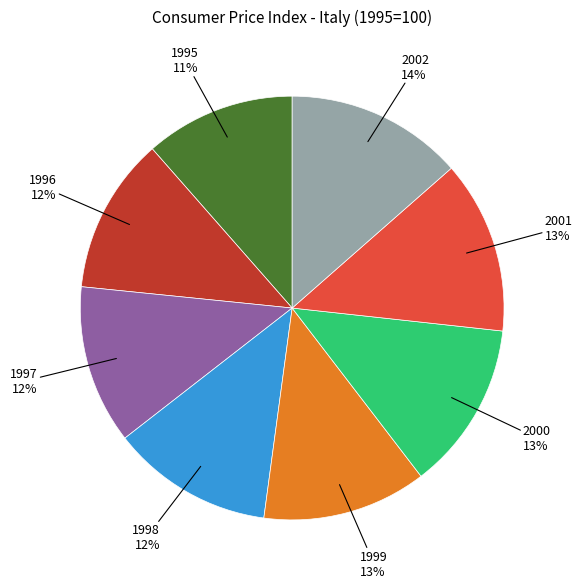

Is the sum of 1998 and 1996 greater than half?

No